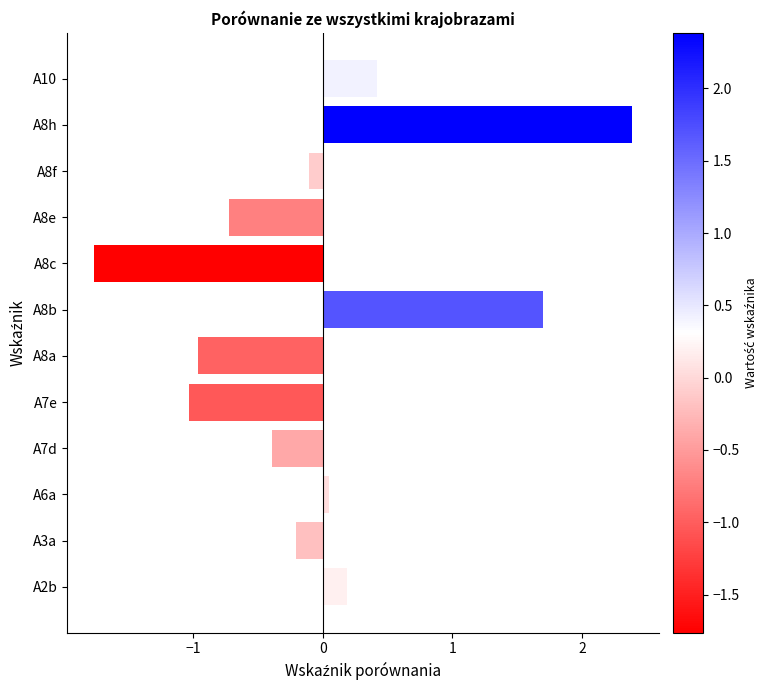

What is the sum of all values?

-0.4